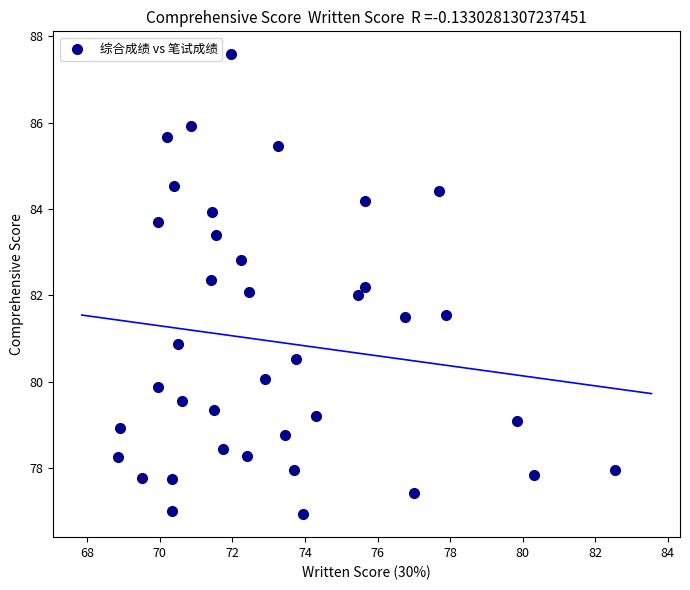

What is the range of X values (max minus min)?

13.7